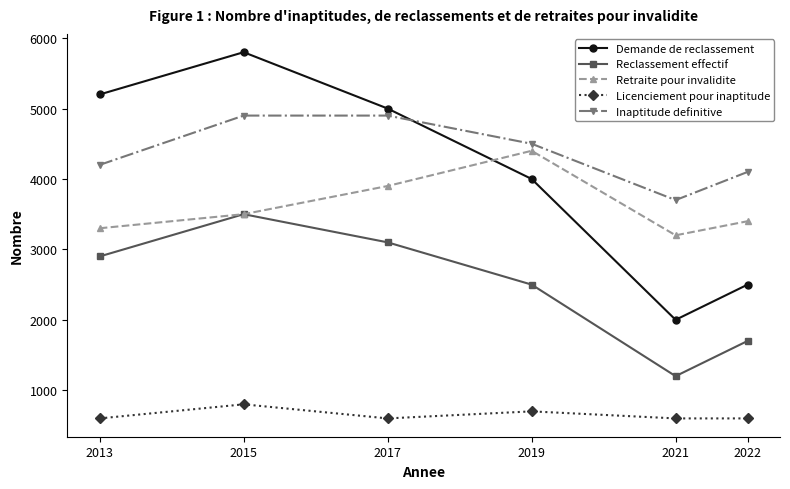

How many distinct data groups are displayed?

5